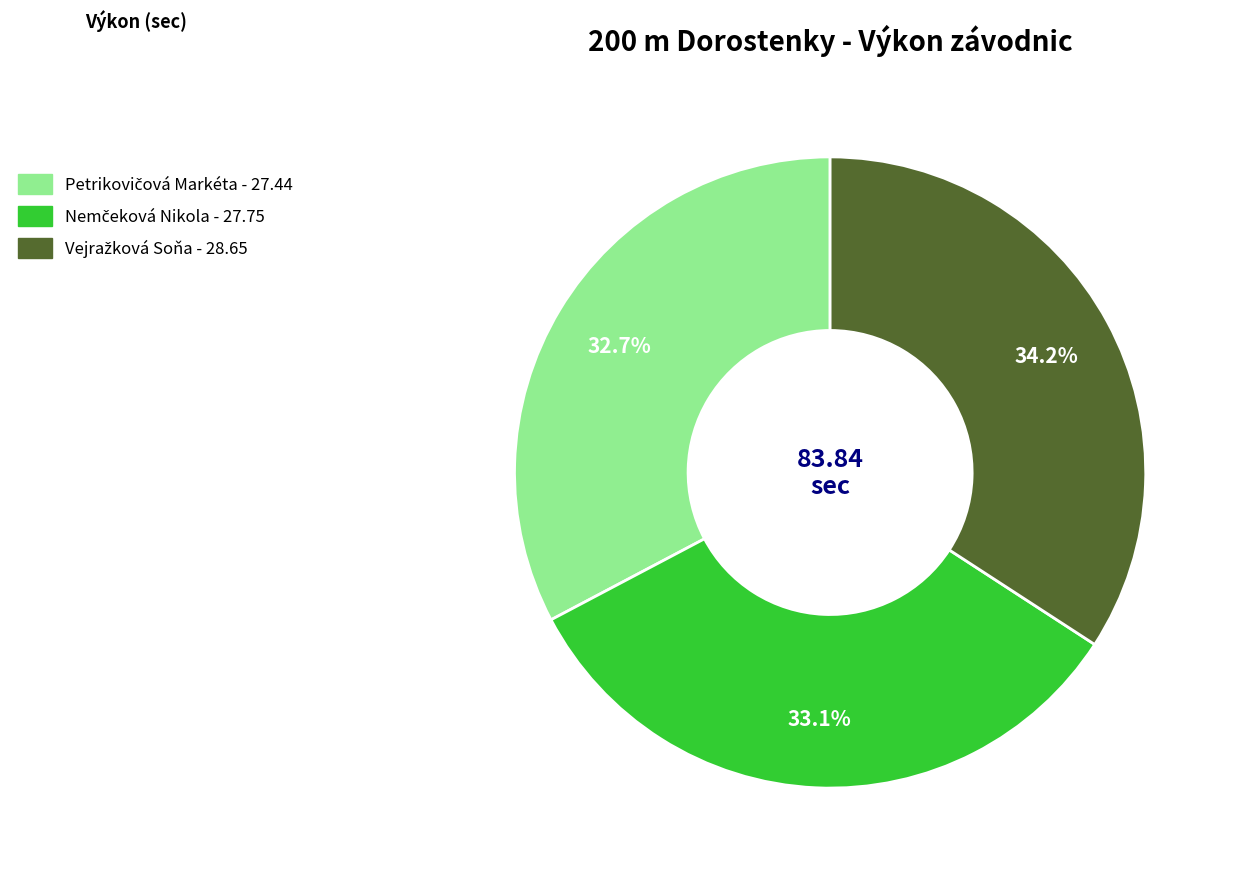

Count the number of slices in the pie.

3